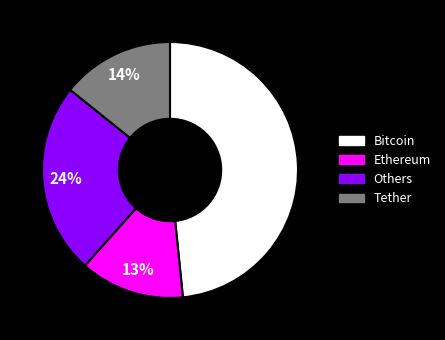

How many segments does this pie chart have?

4